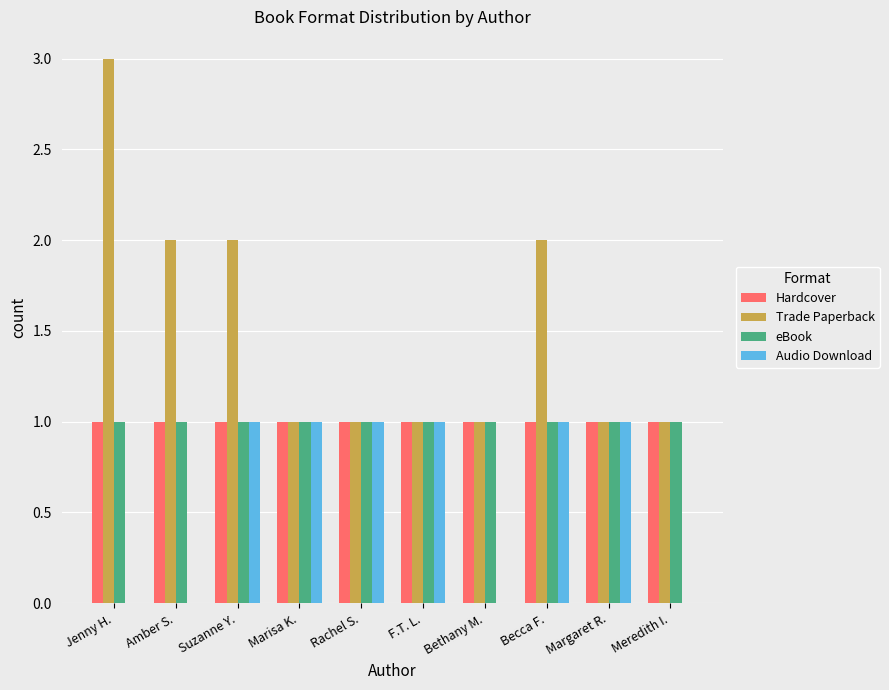

Count the Audio Download values in the range 0 to 1.

10